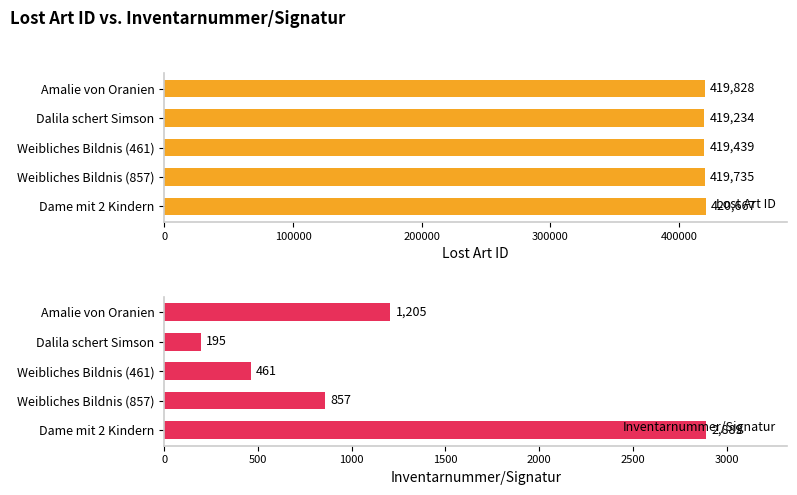

Which series has the widest spread of values?

Inventarnummer/Signatur